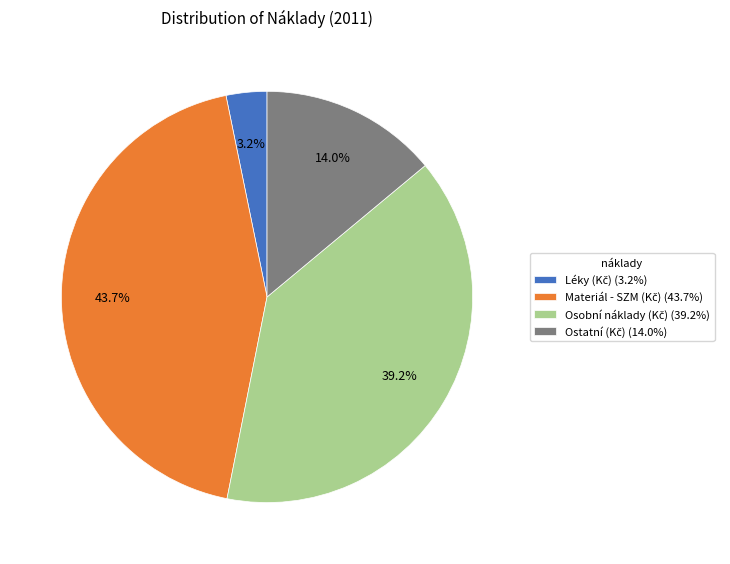

Does any single category account for the majority?

No